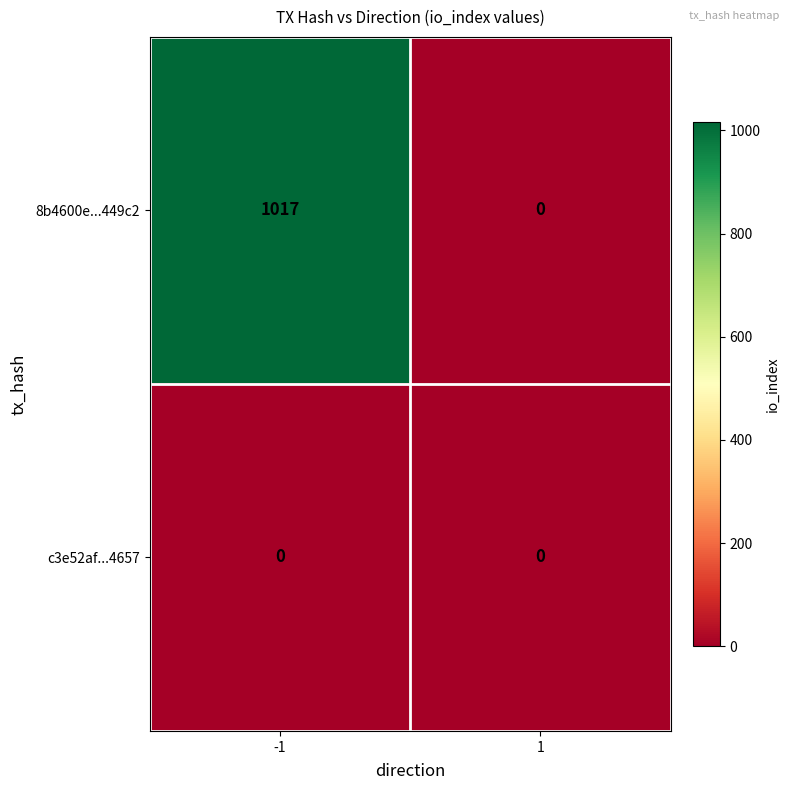

At which category is the sum across all series the highest?

-1